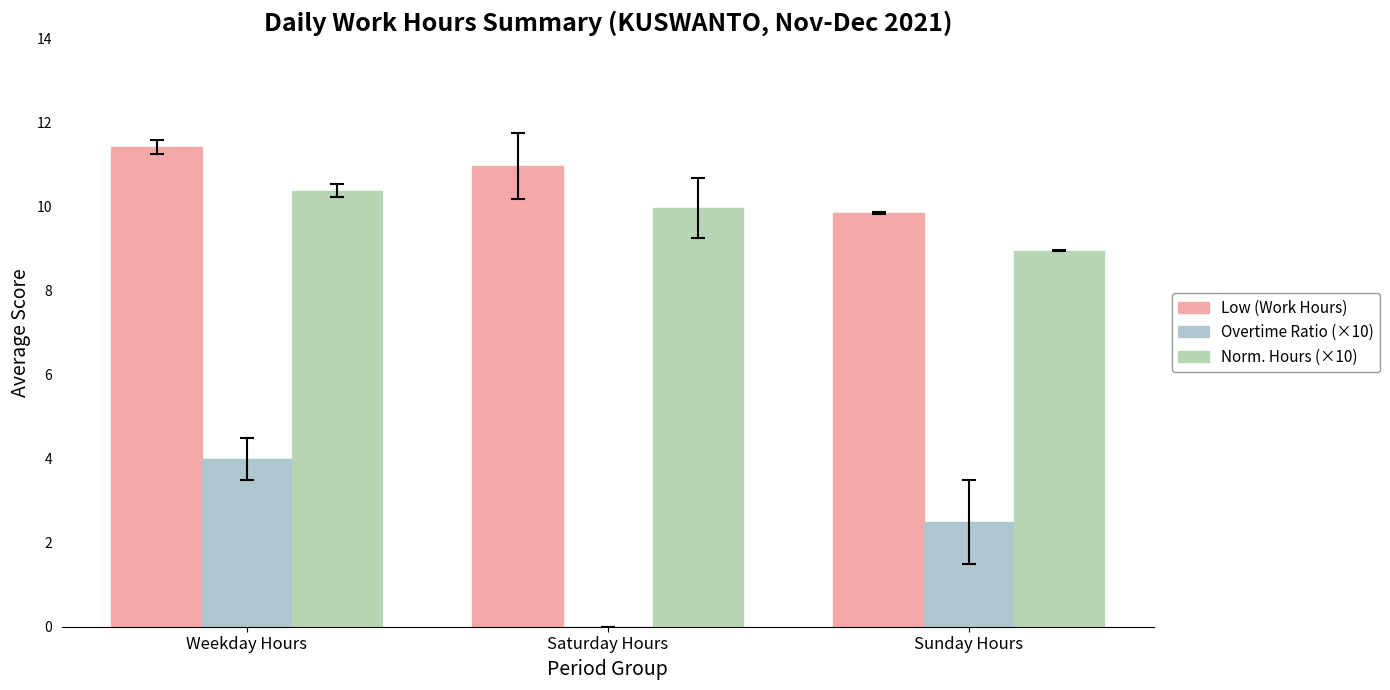

The Overtime Ratio (×10) series shows 0.0 at Saturday Hours. True or false?

True